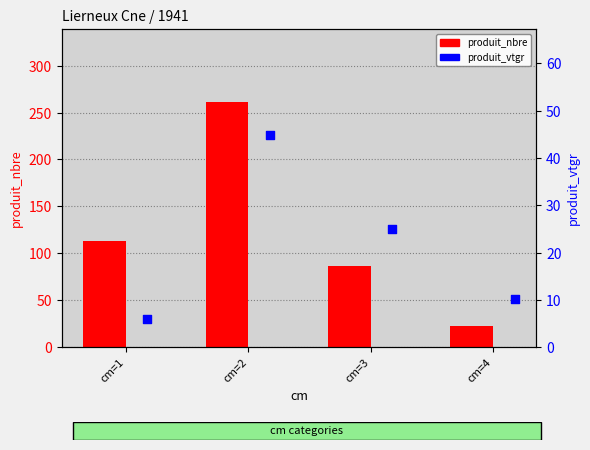

Which series reaches the minimum Y coordinate?

produit_vtgr